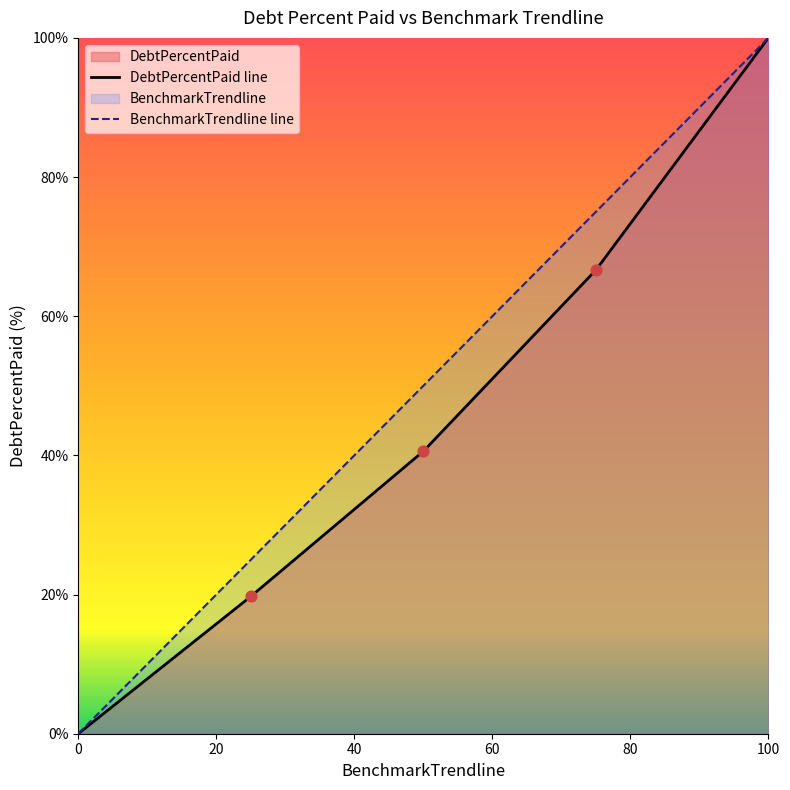

Which series contains the lowest Y value?

DebtPercentPaid